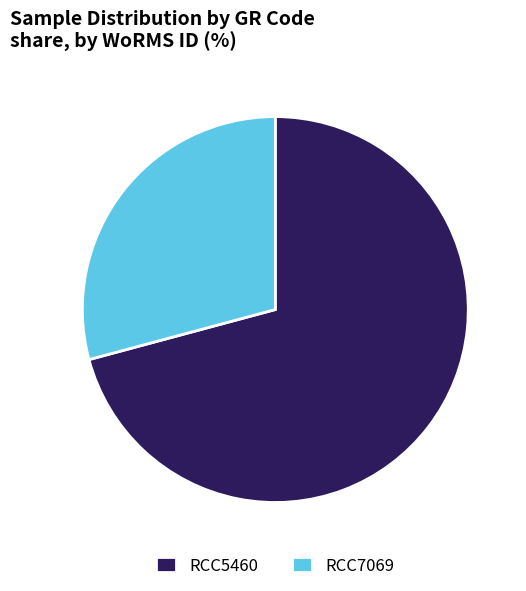

Combined, do RCC7069 and RCC5460 account for over 50%?

Yes